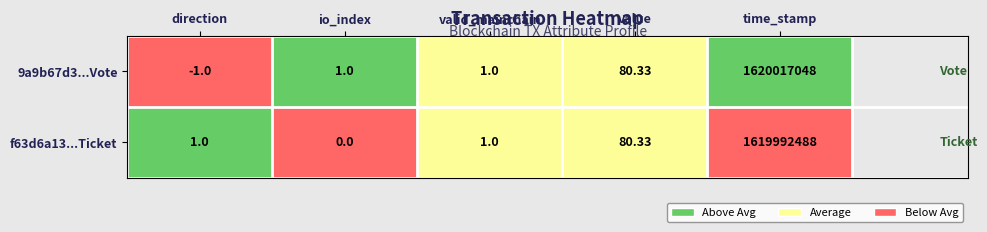

Where is f63d6a13...Ticket nearest to the value 809996244?

value